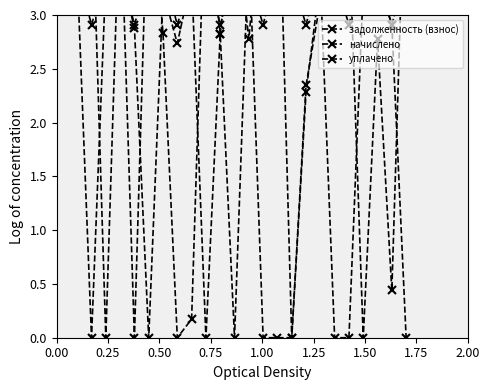

How many data points in начислено are less than 3?

8